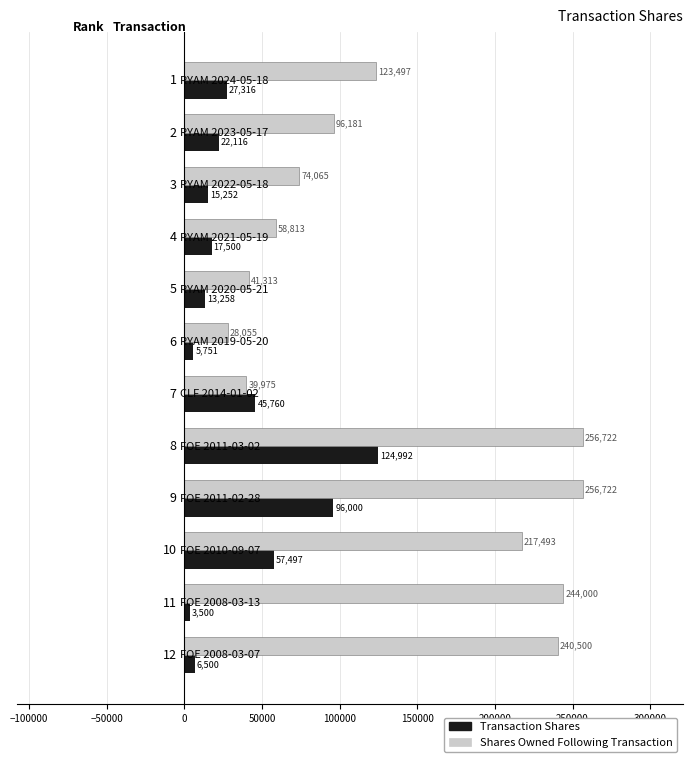

What is the minimum value for Transaction Shares?

3500